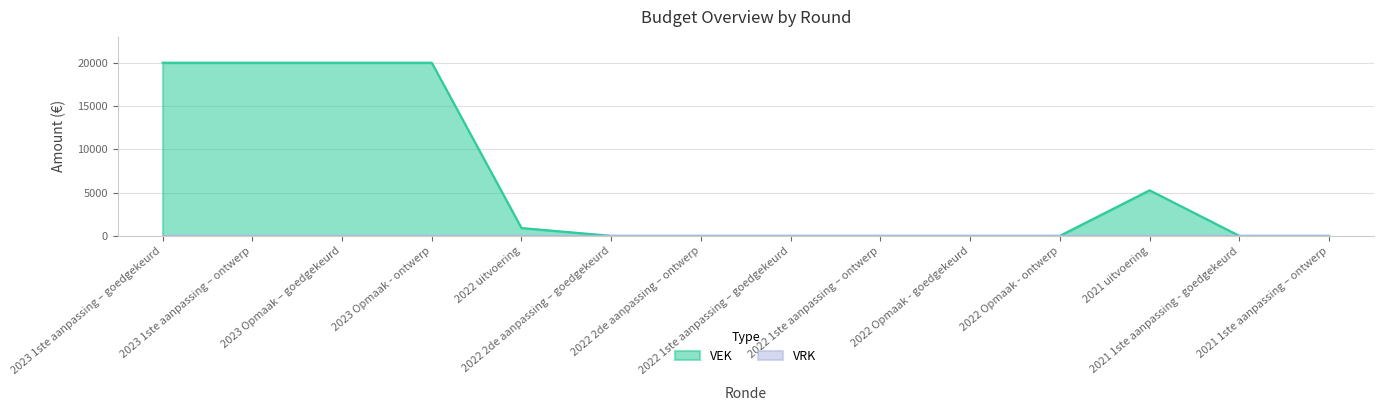

Which has a higher value, 2022 2de aanpassing – ontwerp or 2022 Opmaak - goedgekeurd?

2022 2de aanpassing – ontwerp